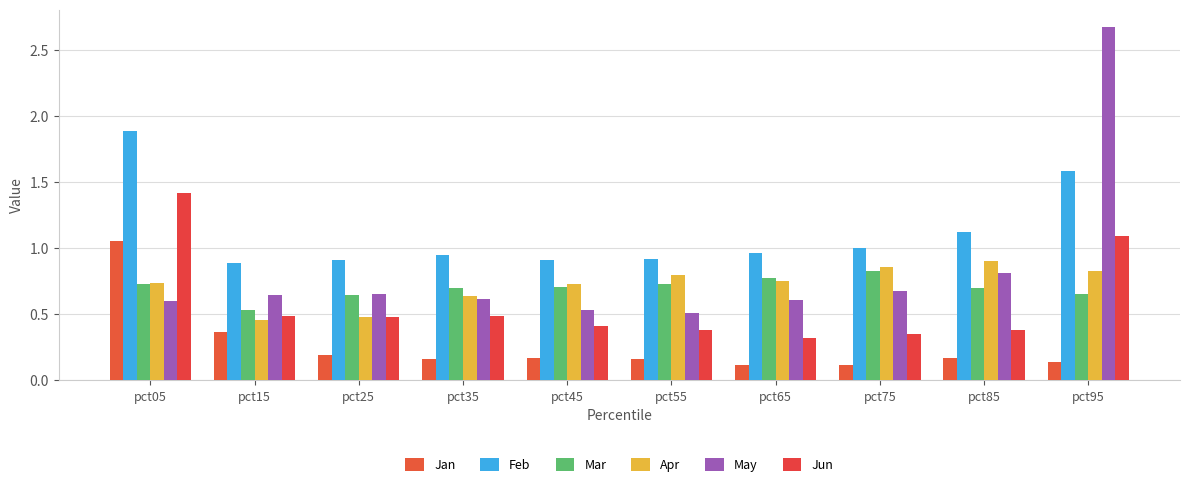

How many bars are there in each group?

6